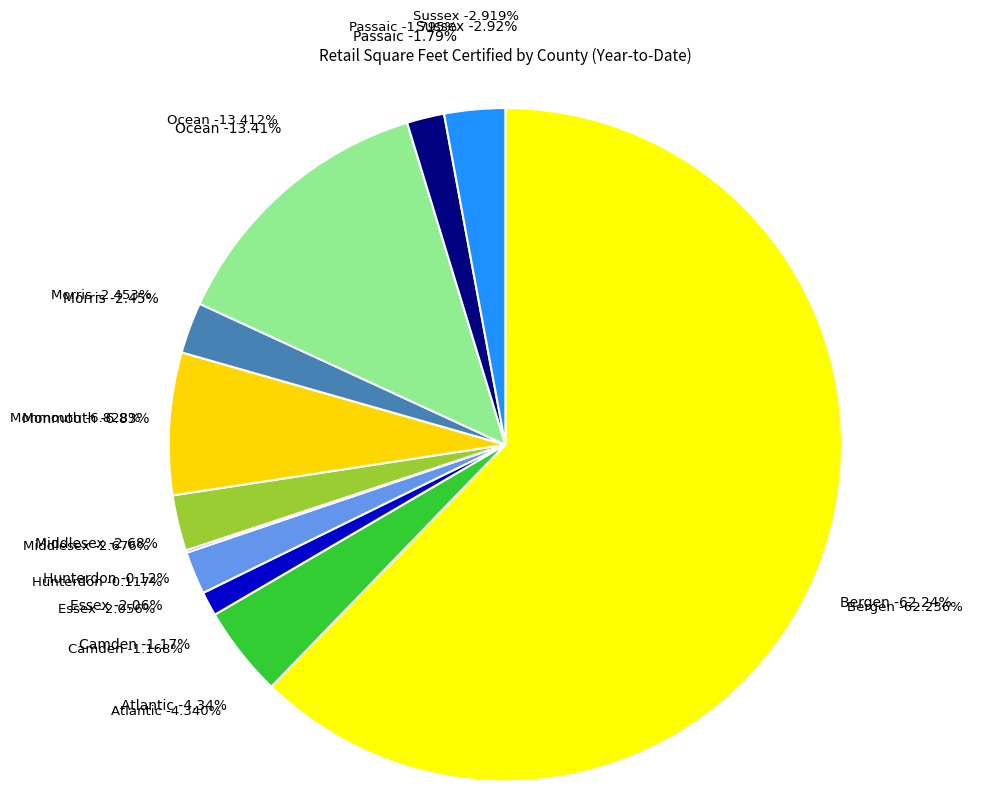

Rank the categories by value from lowest to highest.

Hunterdon, Camden, Passaic, Essex, Morris, Middlesex, Sussex, Atlantic, Monmouth, Ocean, Bergen